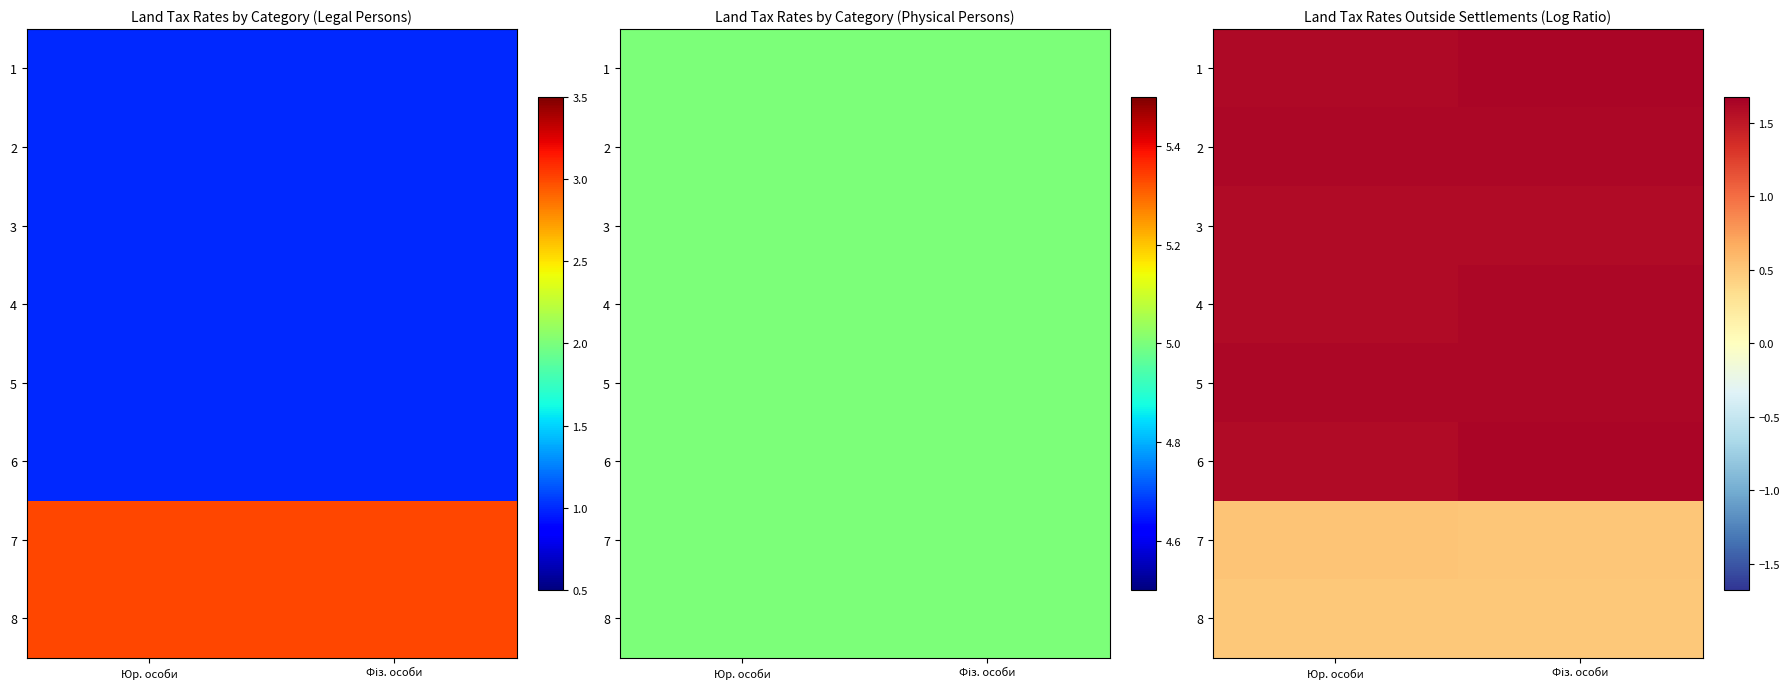

True or false: 2 has a value of 2.1 at Фіз. особи.

False